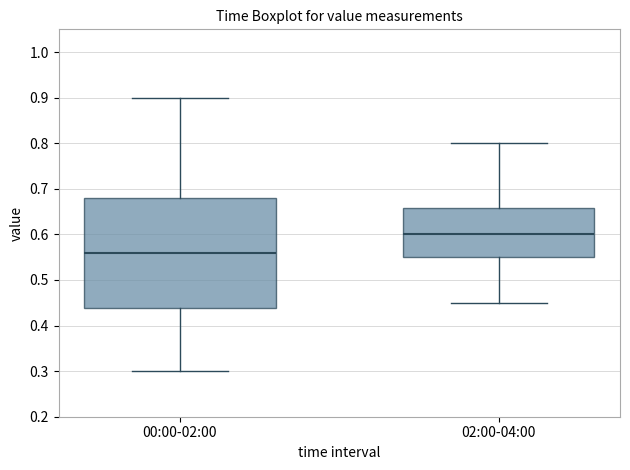

Which box's median line is the lowest?

00:00-02:00